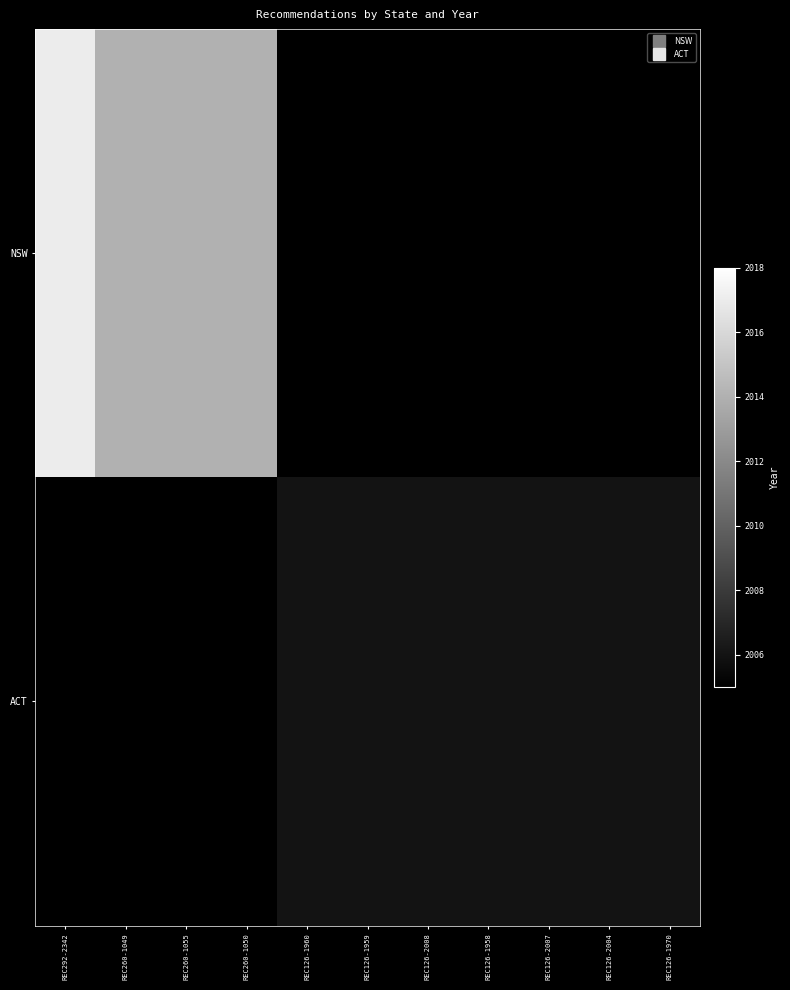

What is the sum of the ACT values at REC126-2004 and REC126-2008?

4012.0